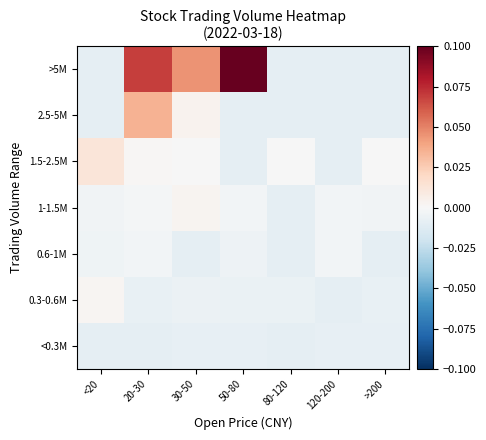

At how many categories does at least one series exceed 0?

4